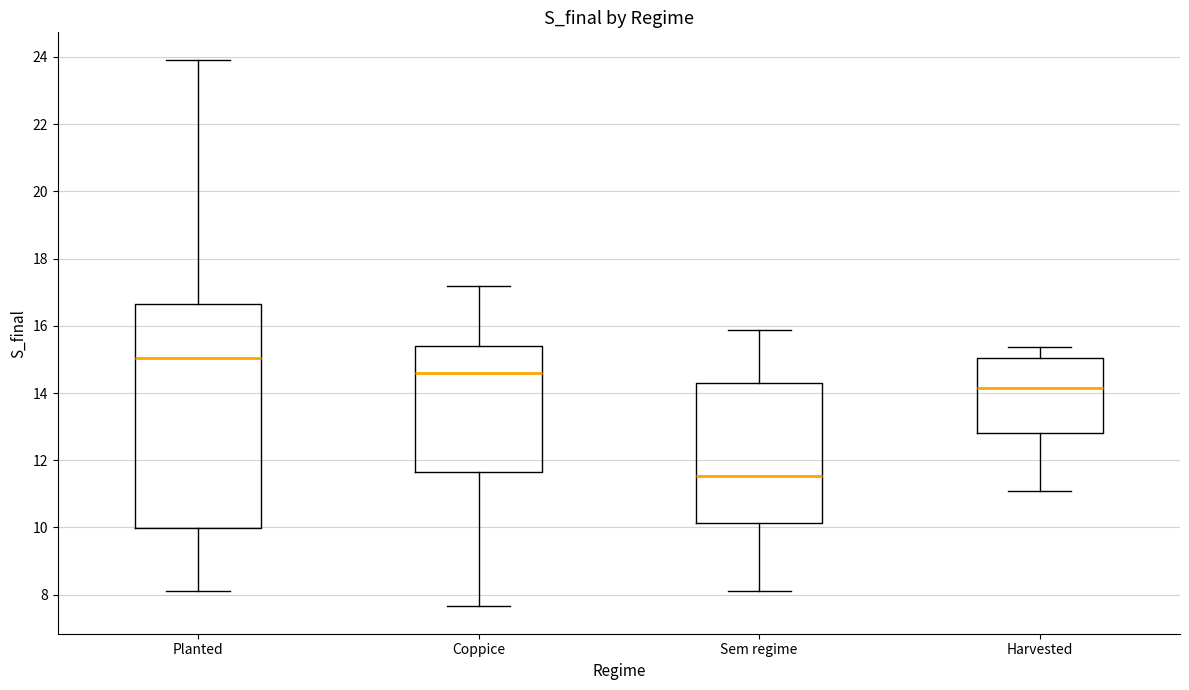

Comparing the boxes themselves (not the whiskers), which one is the tallest?

Planted